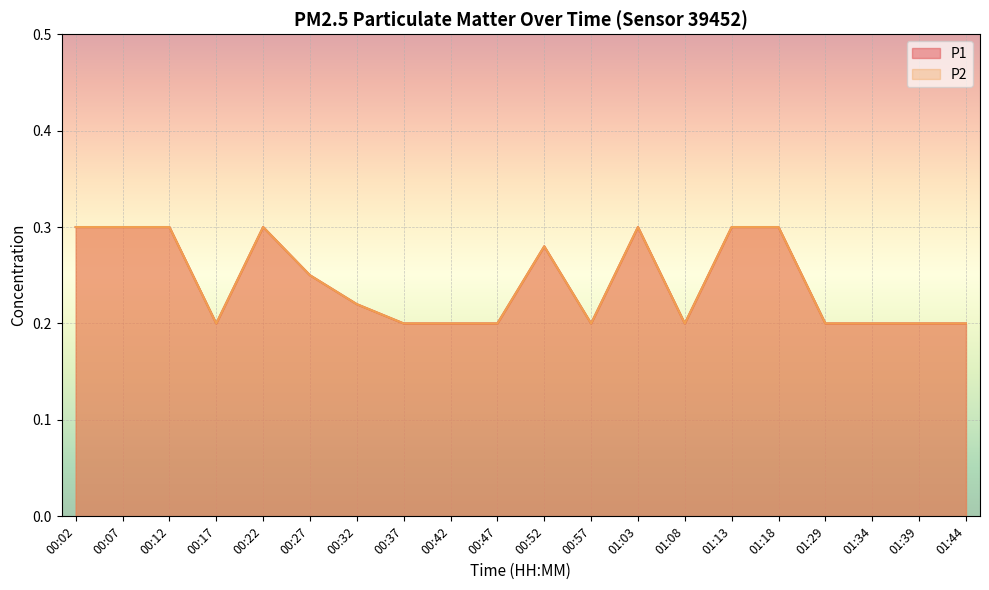

At which label is P1 closest to 0?

00:17